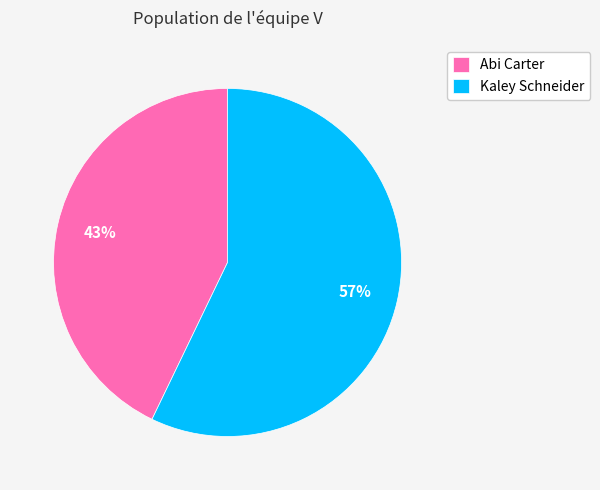

Do Kaley Schneider and Abi Carter together represent more than half of the pie?

Yes